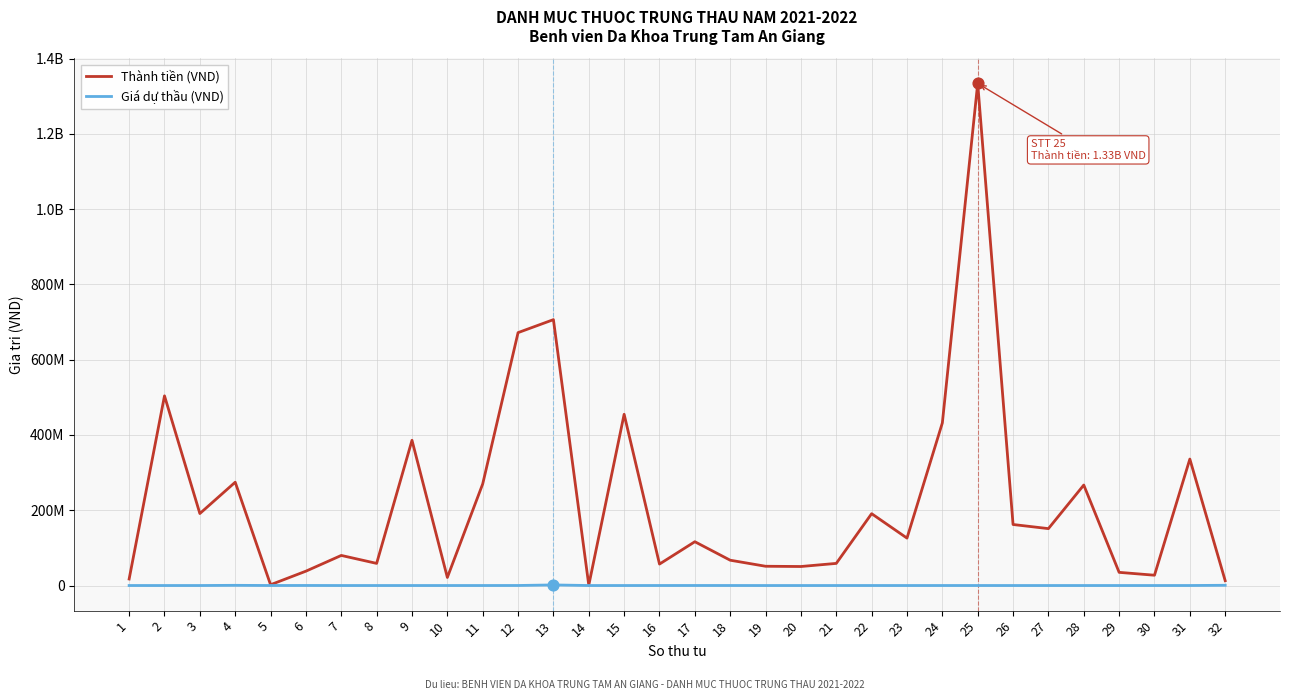

Which series has the largest total across all categories?

Thành tiền (VND)